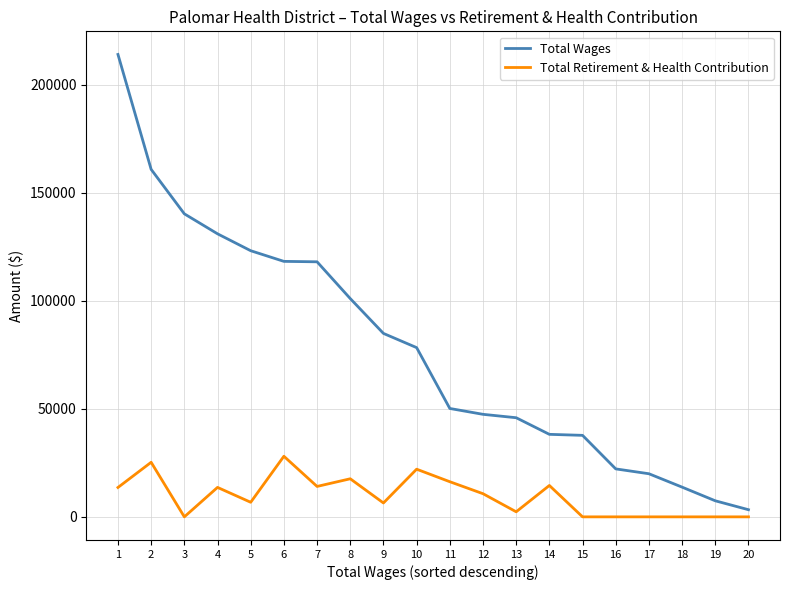

What is the greatest value displayed?

214005